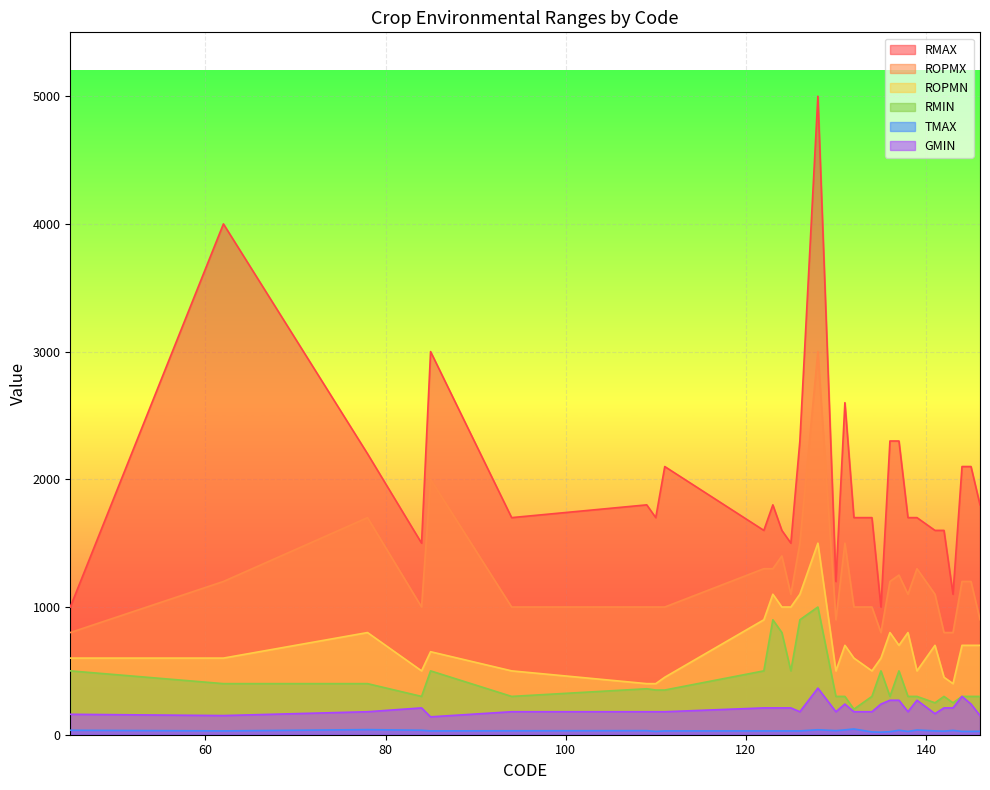

Which series has the largest range (max minus min)?

RMAX